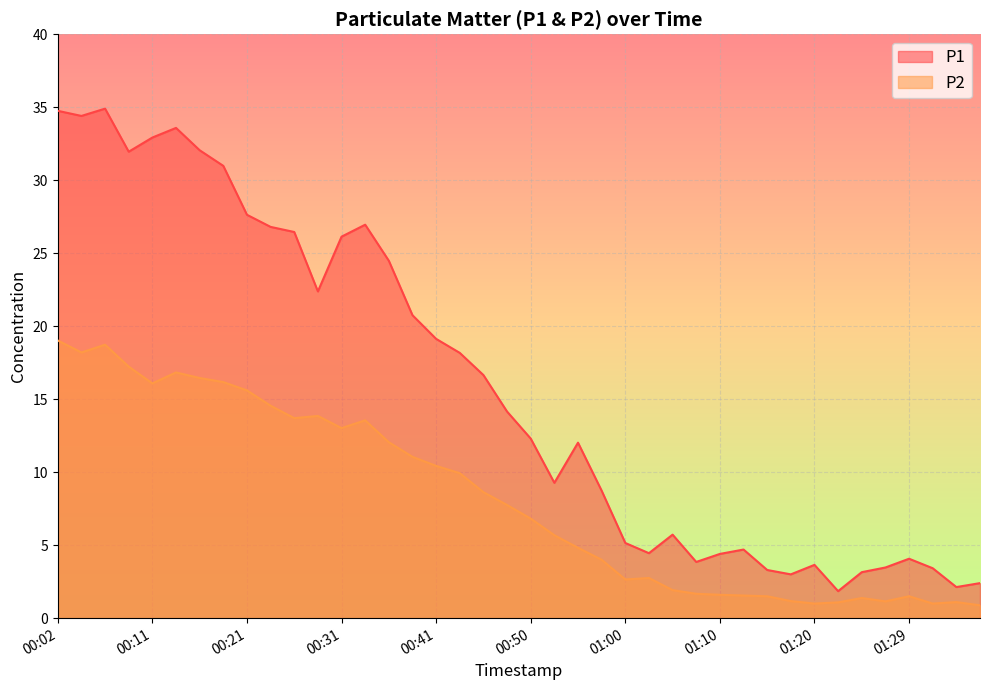

True or false: P2 and P1 intersect in this chart.

False